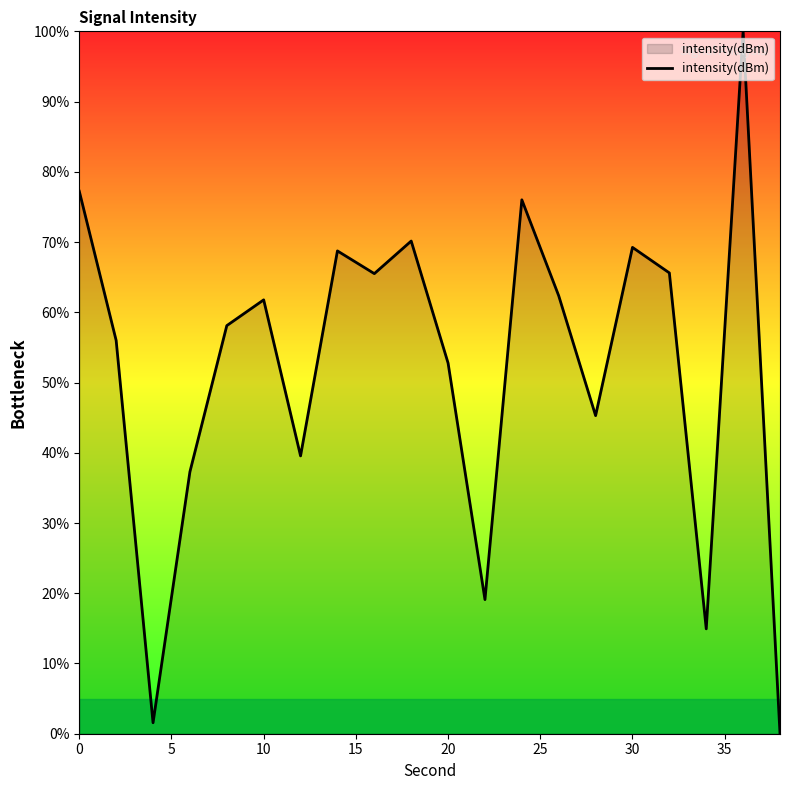

What is the maximum value shown in the chart?

100.0